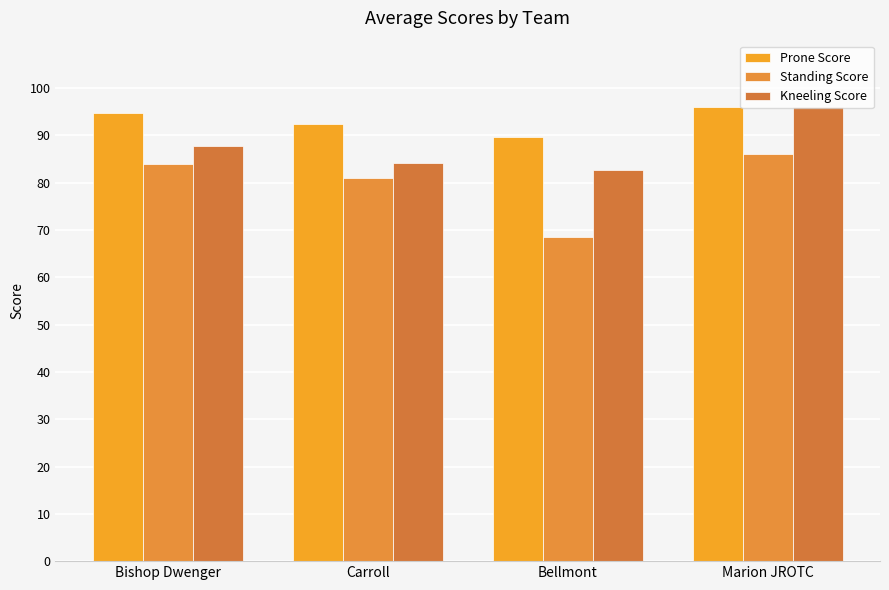

What is the total value across all series at Bellmont?

240.7